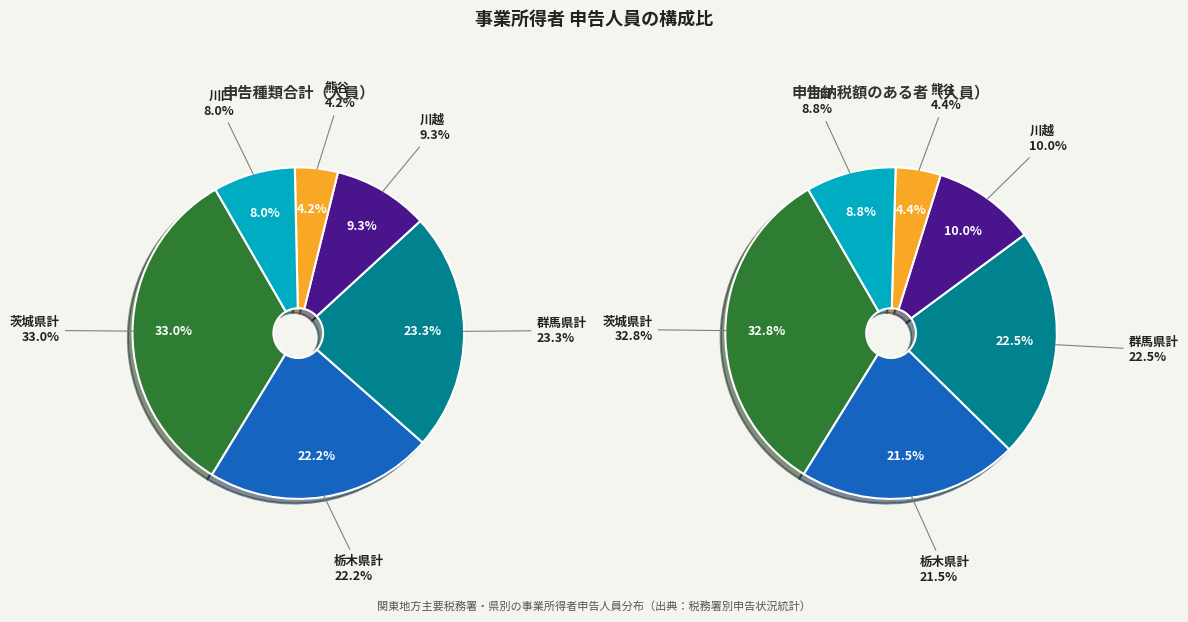

Which has a higher value, 川越 or 栃木県計?

栃木県計